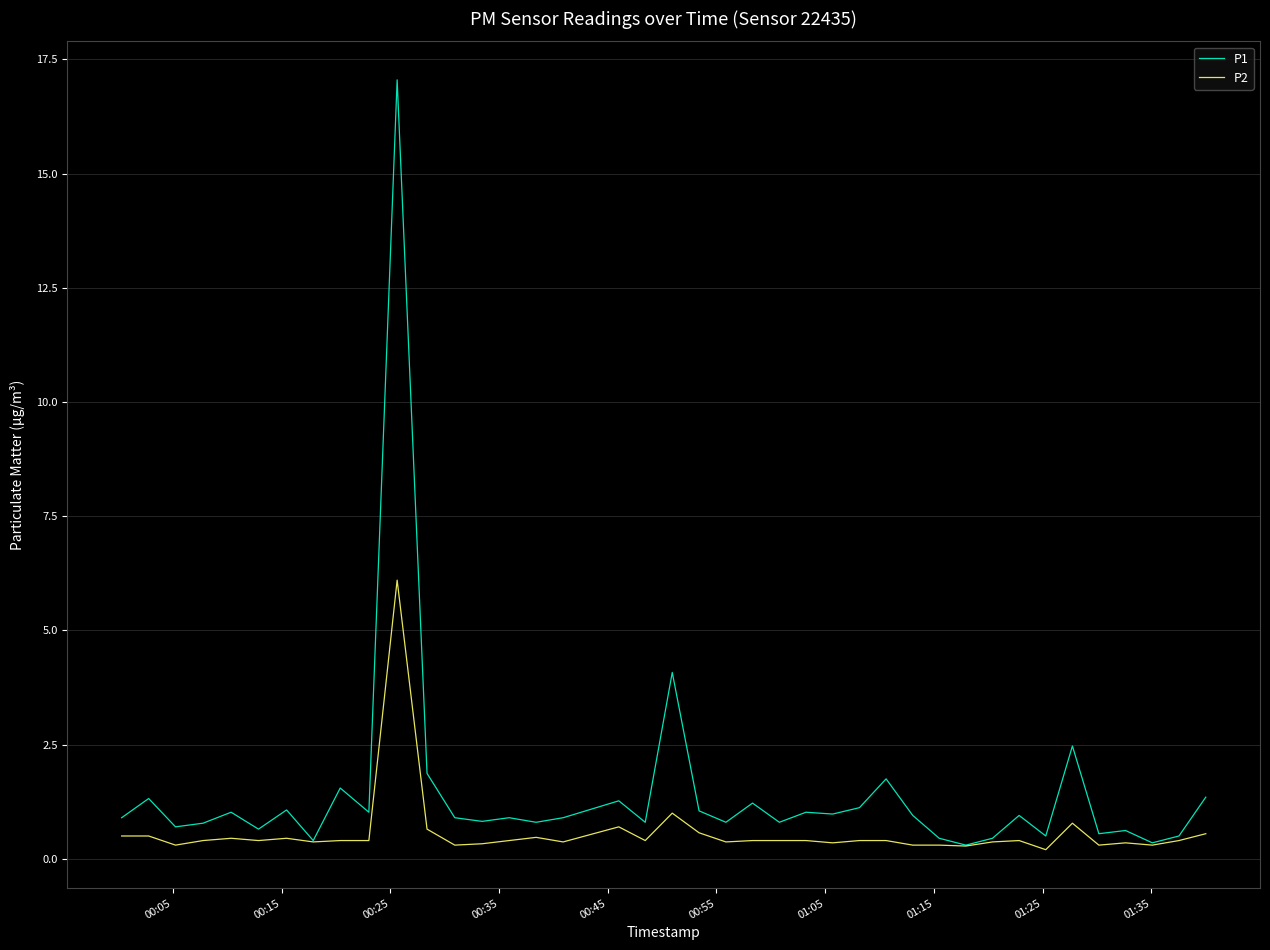

What are all the series names shown in the legend?

P1, P2